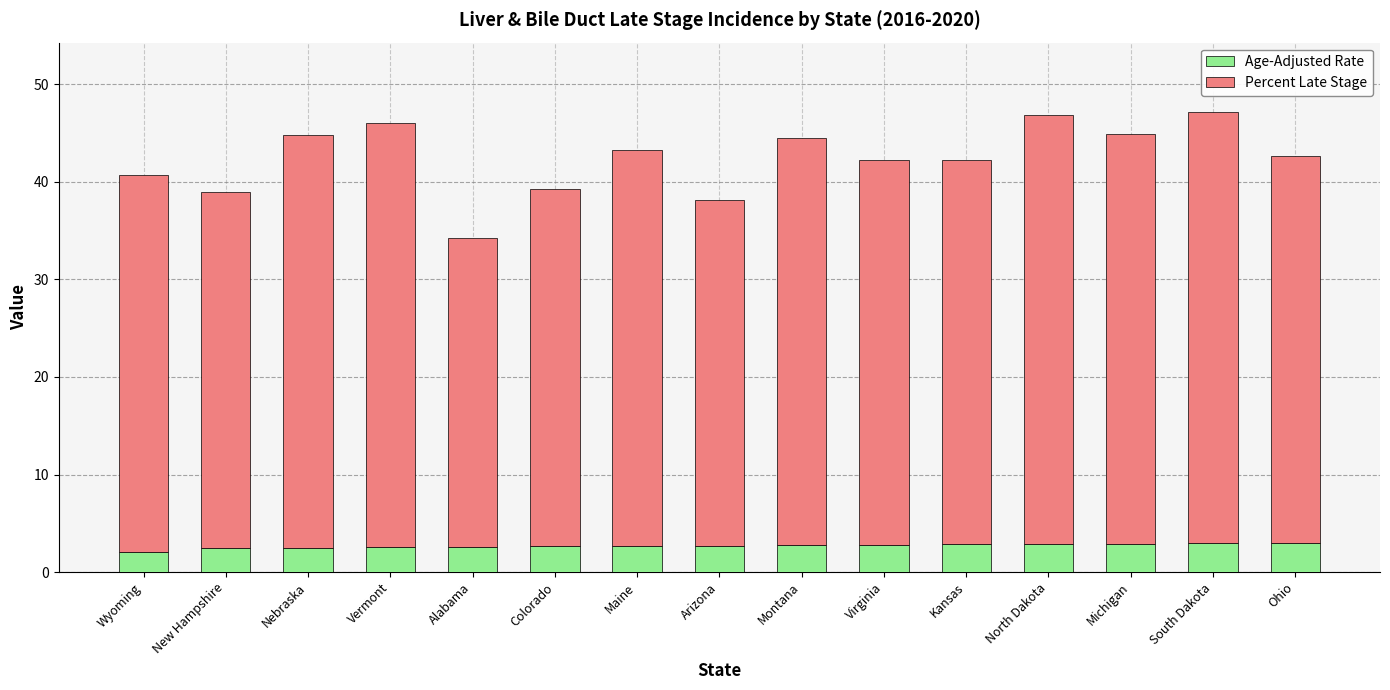

Are the bars grouped side by side (vs. stacked)?

No